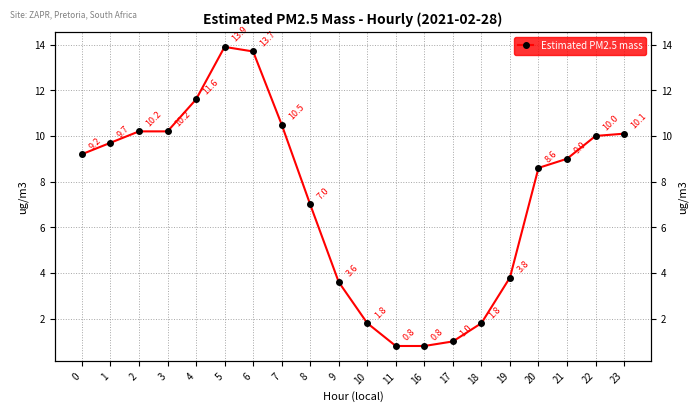

How many points are higher than both their immediate neighbors (excluding endpoints)?

1